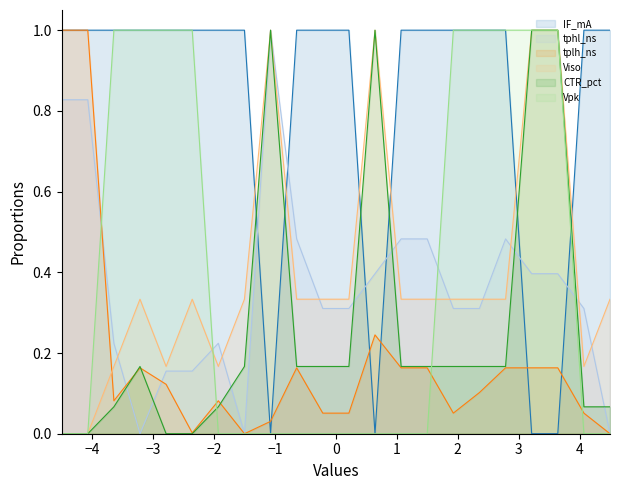

How many interior local valleys does the tplh_ns series have?

4